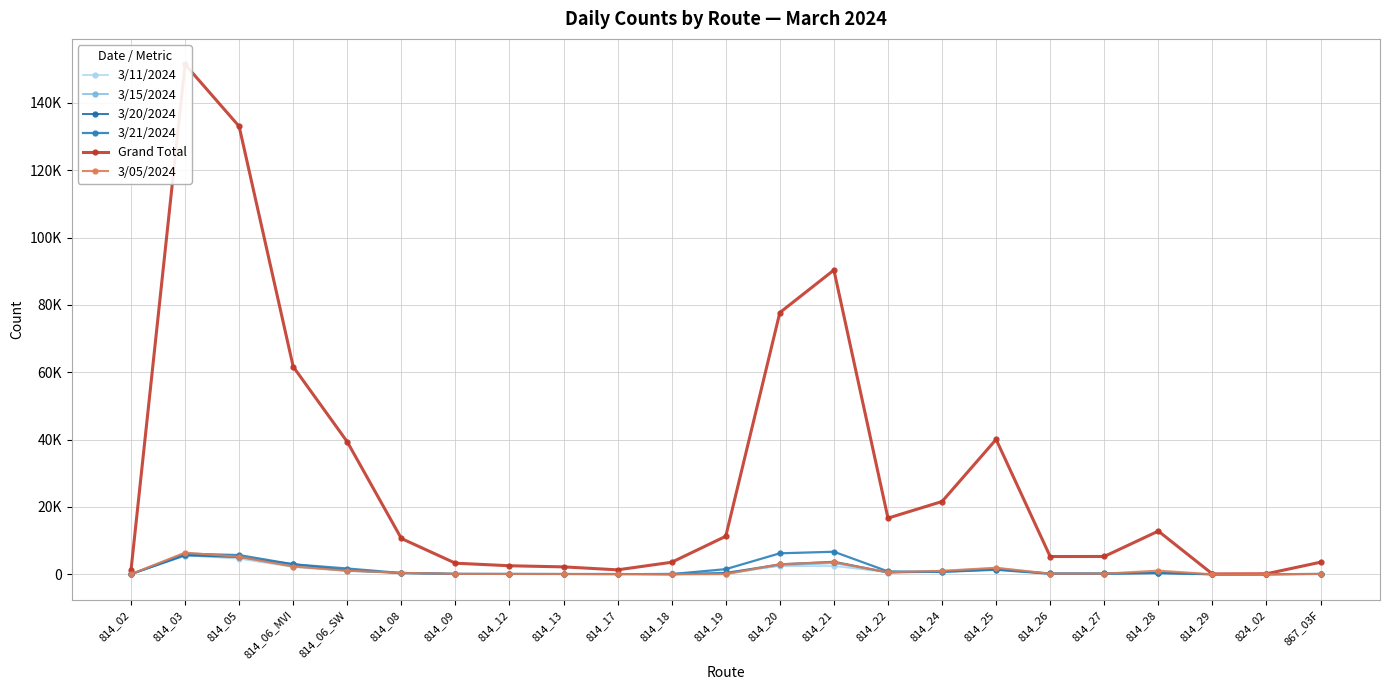

Is this an area chart (filled region under the line)?

No